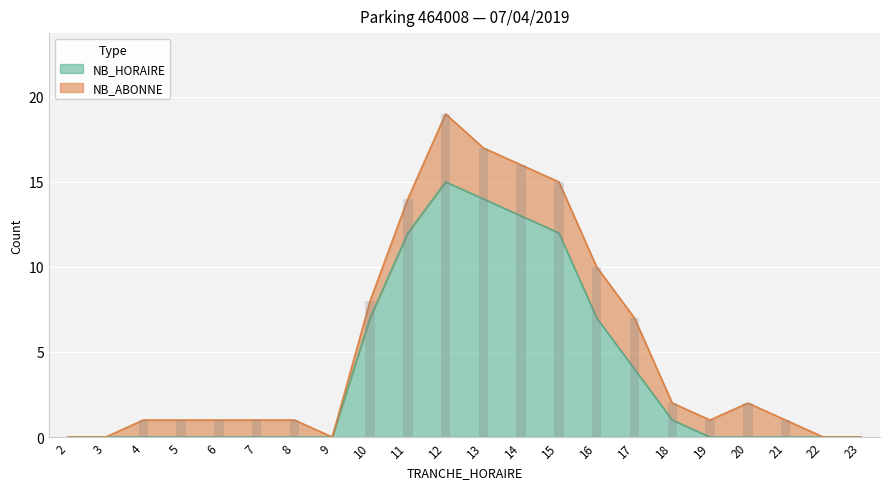

List the labels in order of value, smallest first.

2, 3, 4, 5, 6, 7, 8, 9, 19, 20, 21, 22, 23, 18, 17, 10, 16, 11, 15, 14, 13, 12